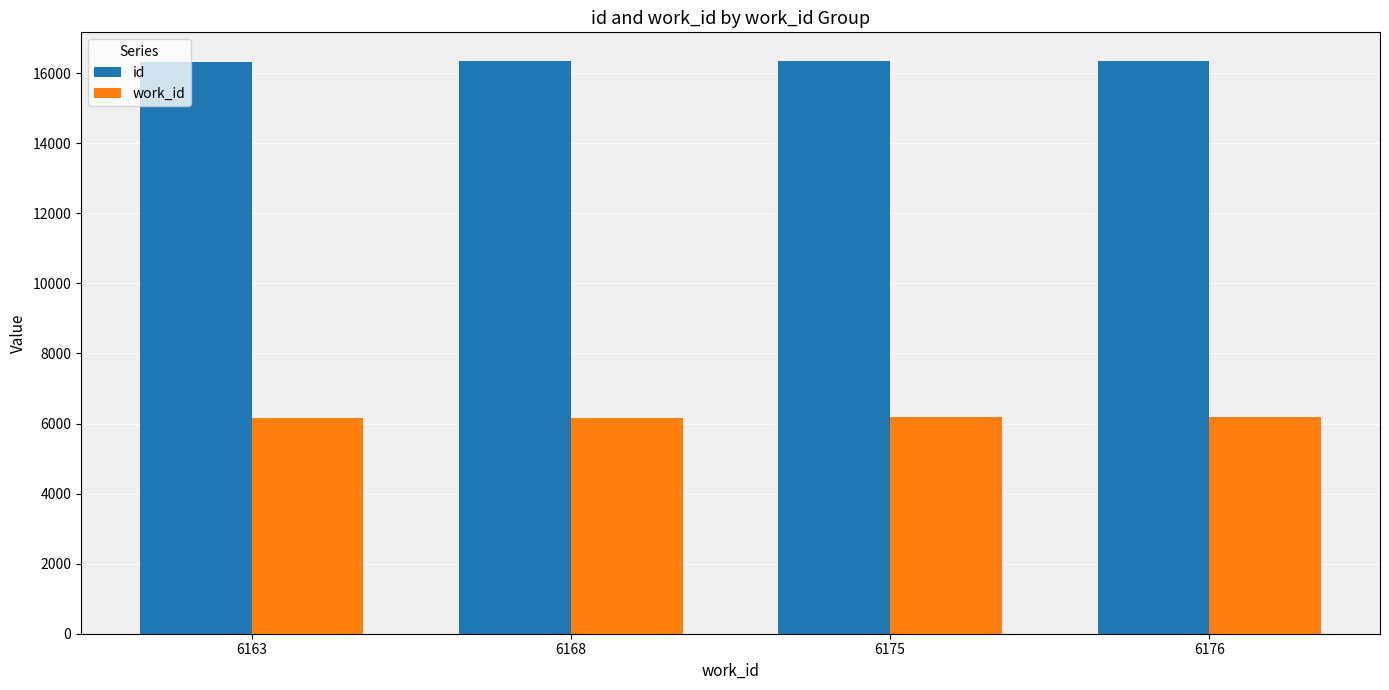

What is the highest value of the id series?

16348